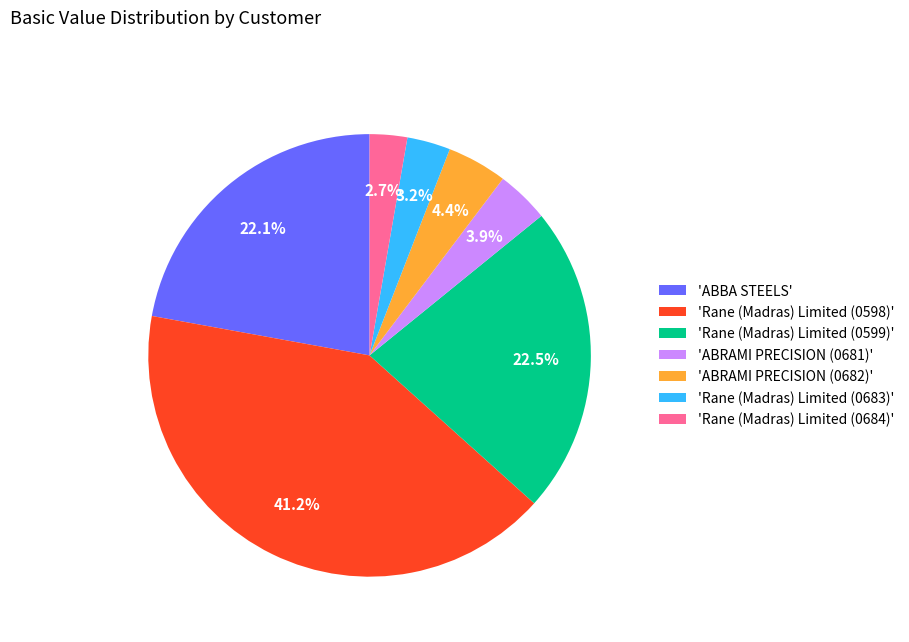

Which has a higher value, 'Rane (Madras) Limited (0683)' or 'Rane (Madras) Limited (0599)'?

'Rane (Madras) Limited (0599)'